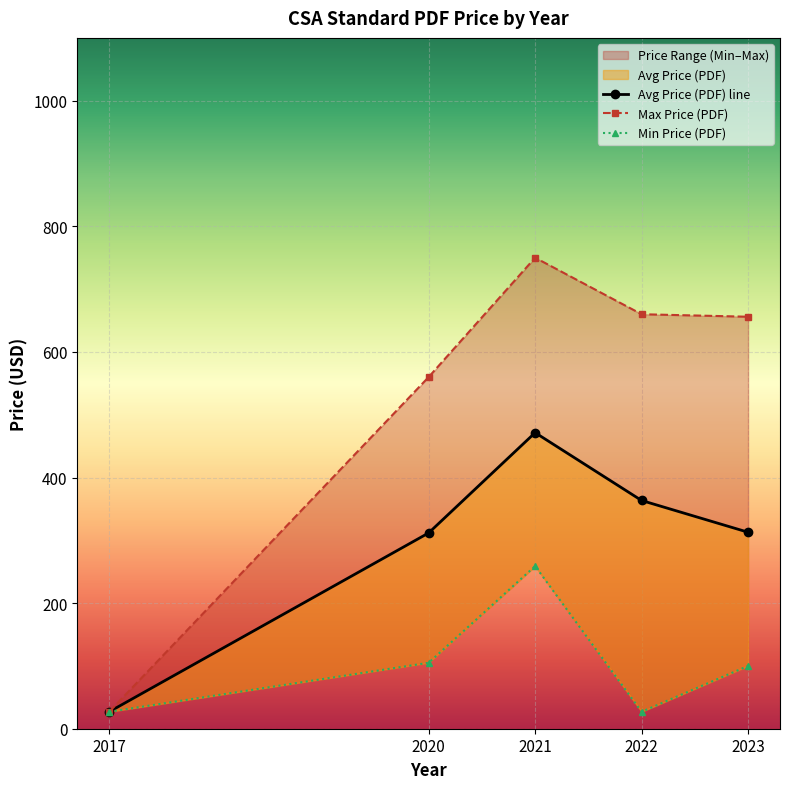

Reading left to right, list all the values displayed in this chart.

Avg Price (PDF) line: 2017=27.0	2020=311.8	2021=471.4	2022=363.4	2023=312.9
Max Price (PDF): 2017=27.0	2020=560.0	2021=750.0	2022=660.0	2023=656.0
Min Price (PDF): 2017=27.0	2020=105.0	2021=259.0	2022=27.0	2023=100.0